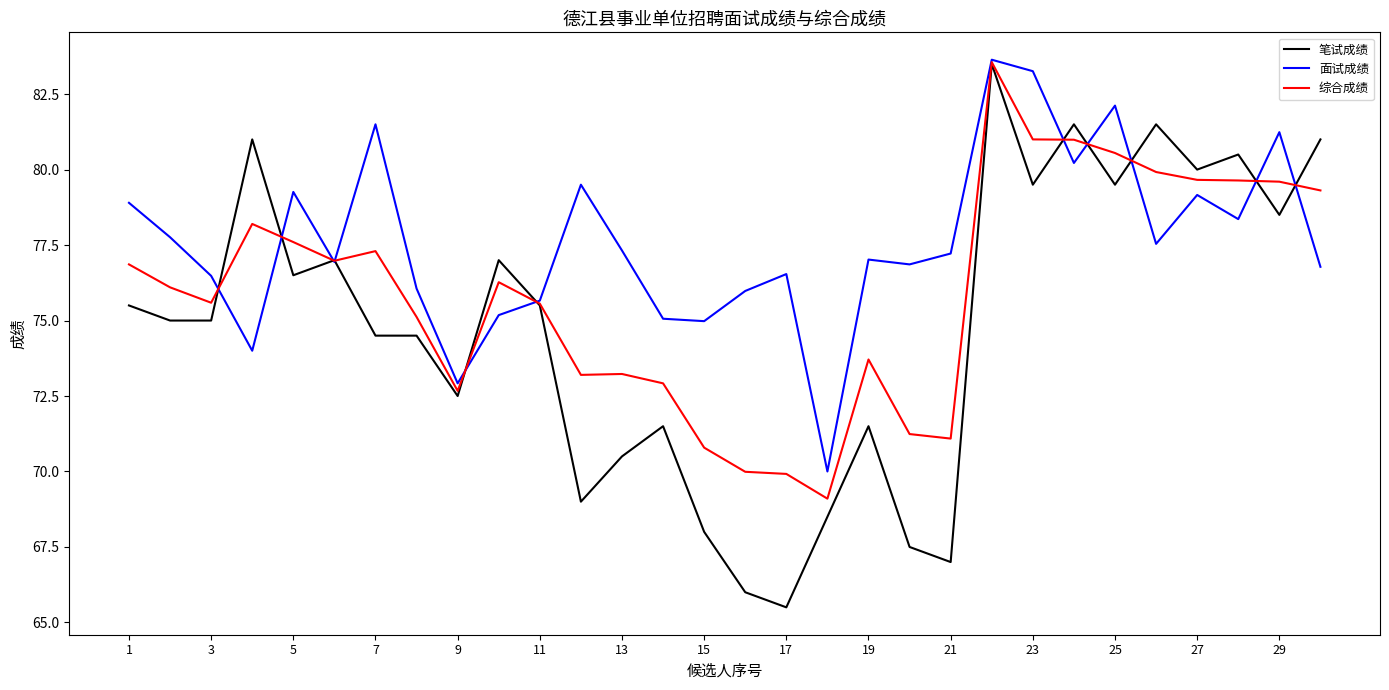

True or false: 笔试成绩 has more than 2 interior local peaks.

True